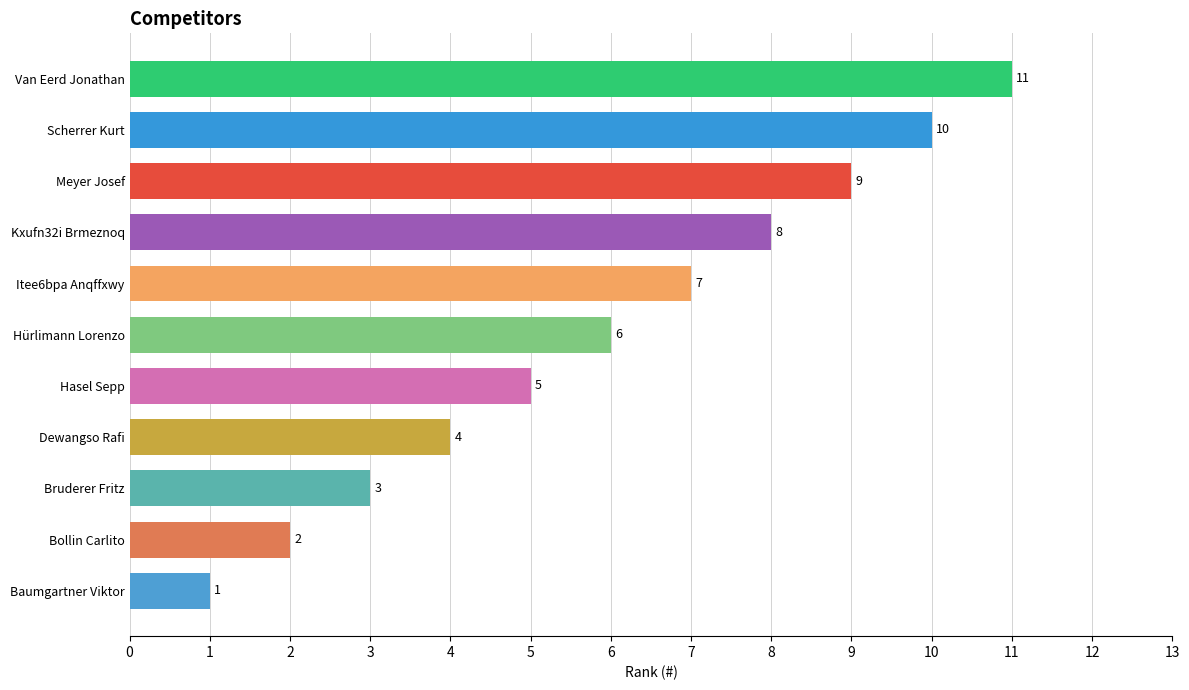

Rank the categories by value from highest to lowest.

Van Eerd Jonathan, Scherrer Kurt, Meyer Josef, Kxufn32i Brmeznoq, Itee6bpa Anqffxwy, Hürlimann Lorenzo, Hasel Sepp, Dewangso Rafi, Bruderer Fritz, Bollin Carlito, Baumgartner Viktor